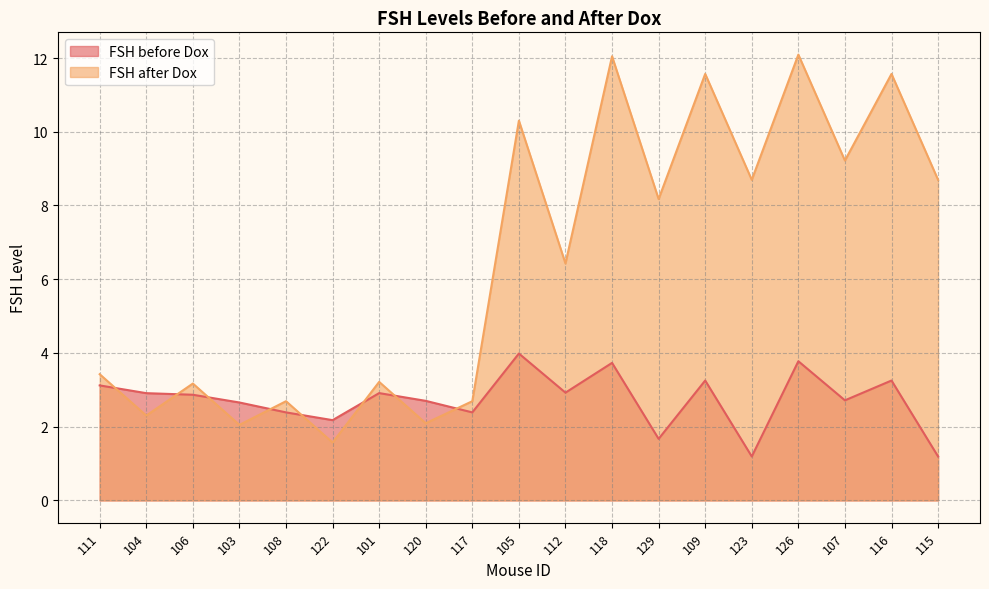

Which category has the lowest value in the FSH before Dox series?

123